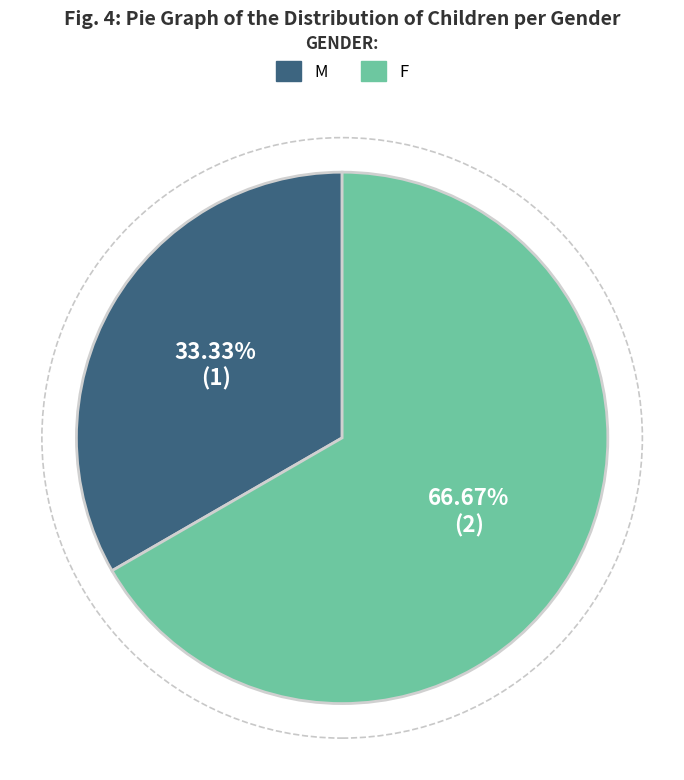

Count the number of slices in the pie.

2